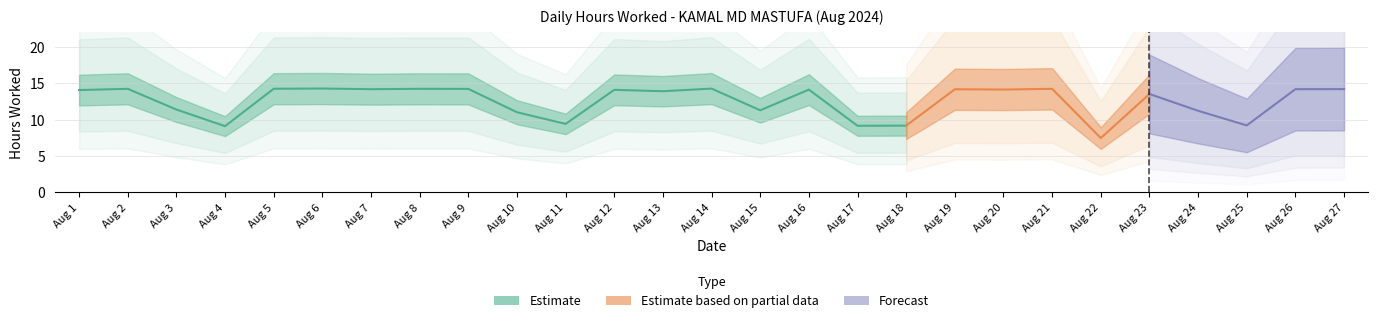

How many data points does each series have?

27